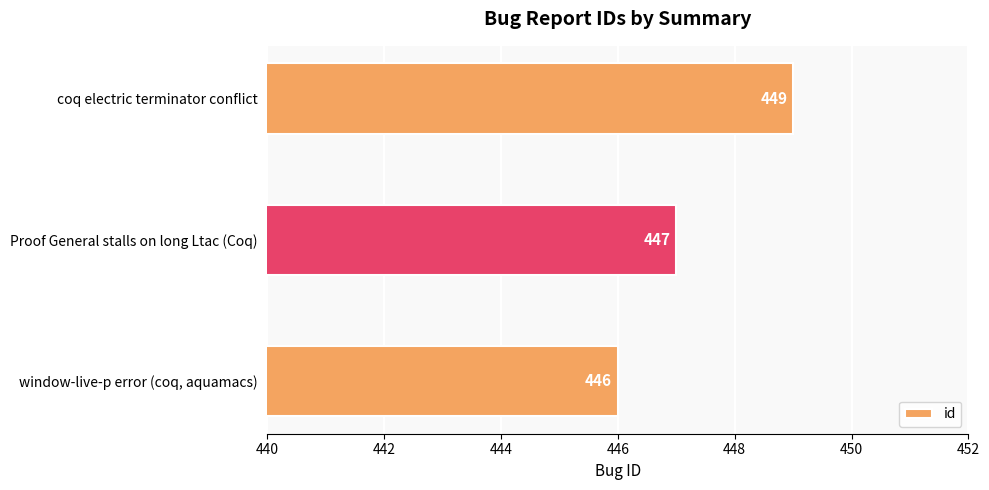

What is the value of the 3rd bar from the top?

446